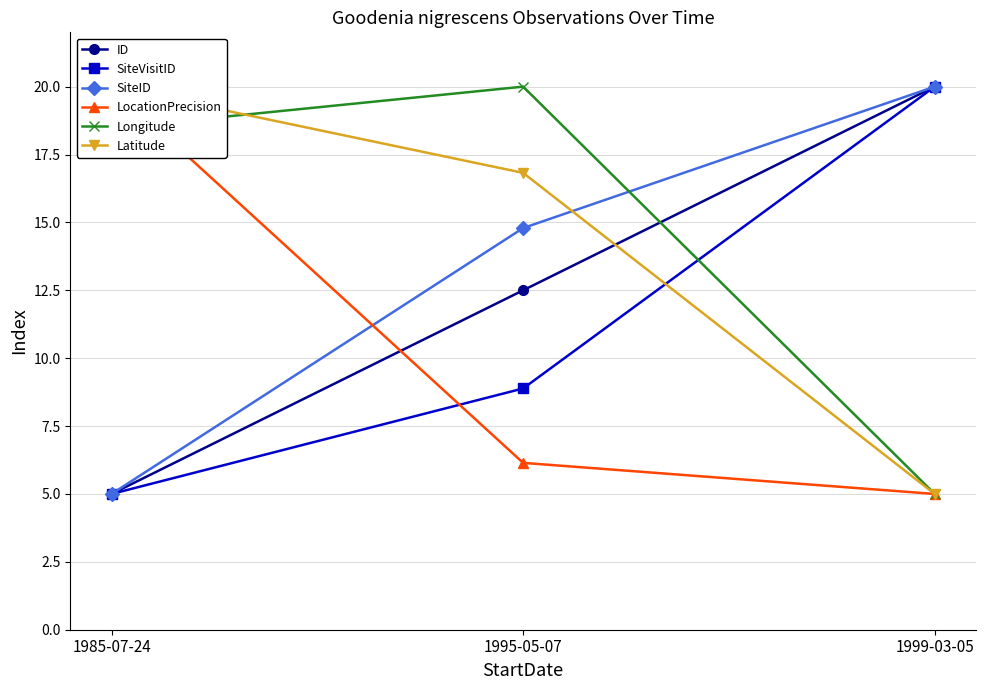

Reading left to right, transcribe all the data shown in this chart.

ID: 1985-07-24=5.0	1995-05-07=12.5	1999-03-05=20.0
SiteVisitID: 1985-07-24=5.0	1995-05-07=8.9	1999-03-05=20.0
SiteID: 1985-07-24=5.0	1995-05-07=14.8	1999-03-05=20.0
LocationPrecision: 1985-07-24=20.0	1995-05-07=6.1	1999-03-05=5.0
Longitude: 1985-07-24=18.5	1995-05-07=20.0	1999-03-05=5.0
Latitude: 1985-07-24=20.0	1995-05-07=16.8	1999-03-05=5.0